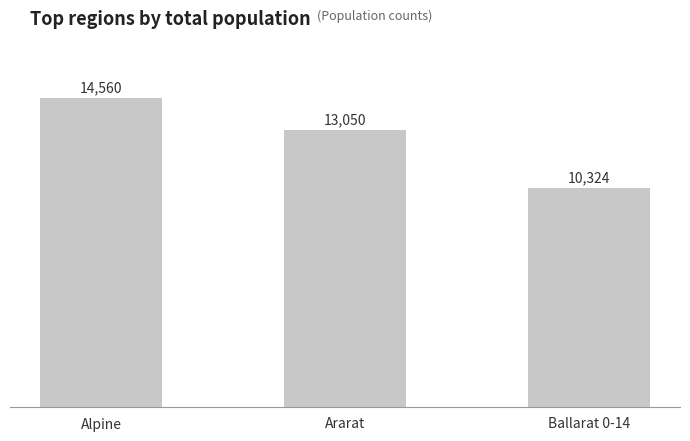

How many data points are less than 13050?

1